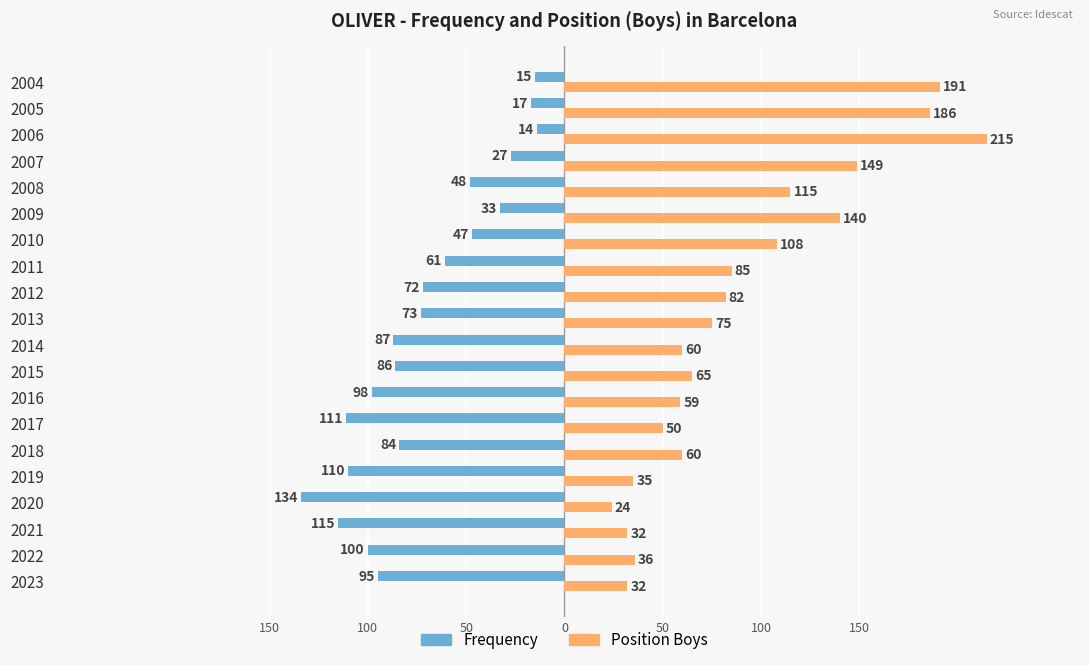

What are all the series names shown in the legend?

Frequency, Position Boys